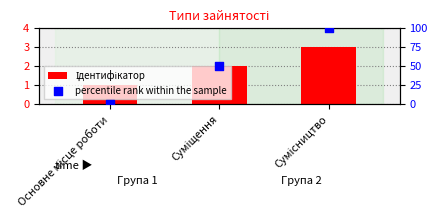

At which category is the sum across all series the highest?

Сумісництво